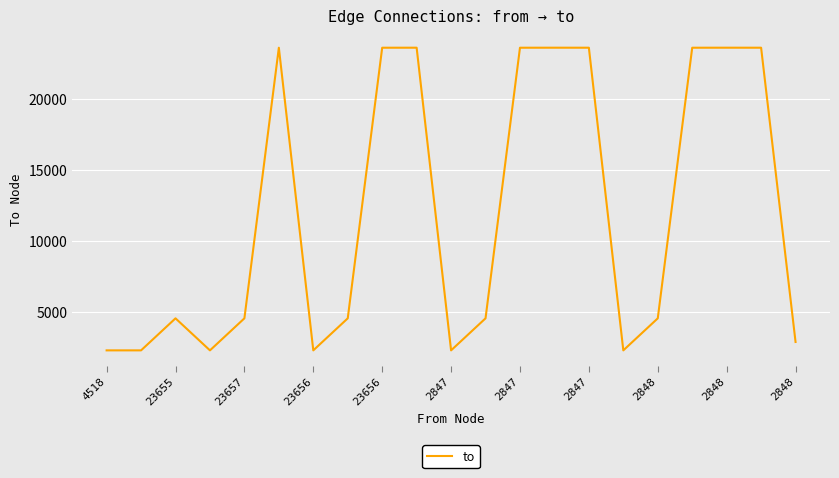

What is the maximum value shown in the chart?

23657